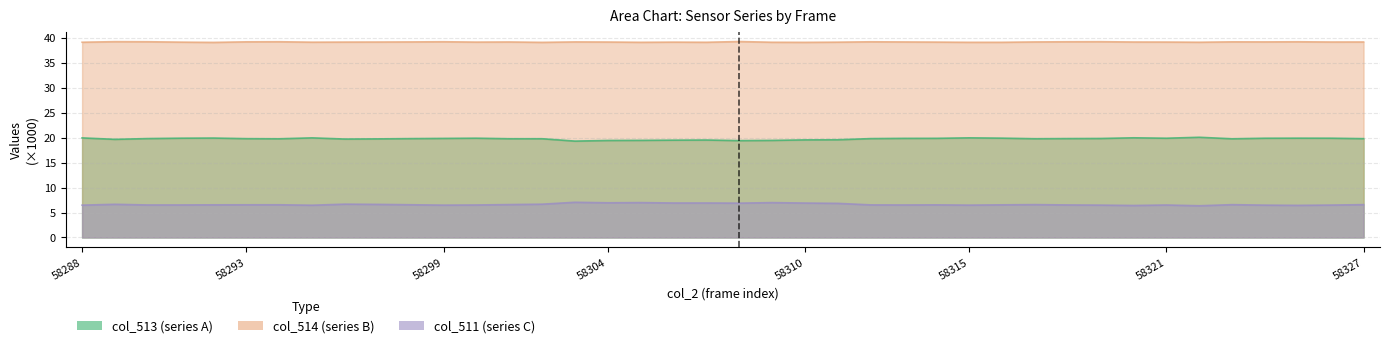

True or false: col_513 has more than 0 interior local peaks.

True